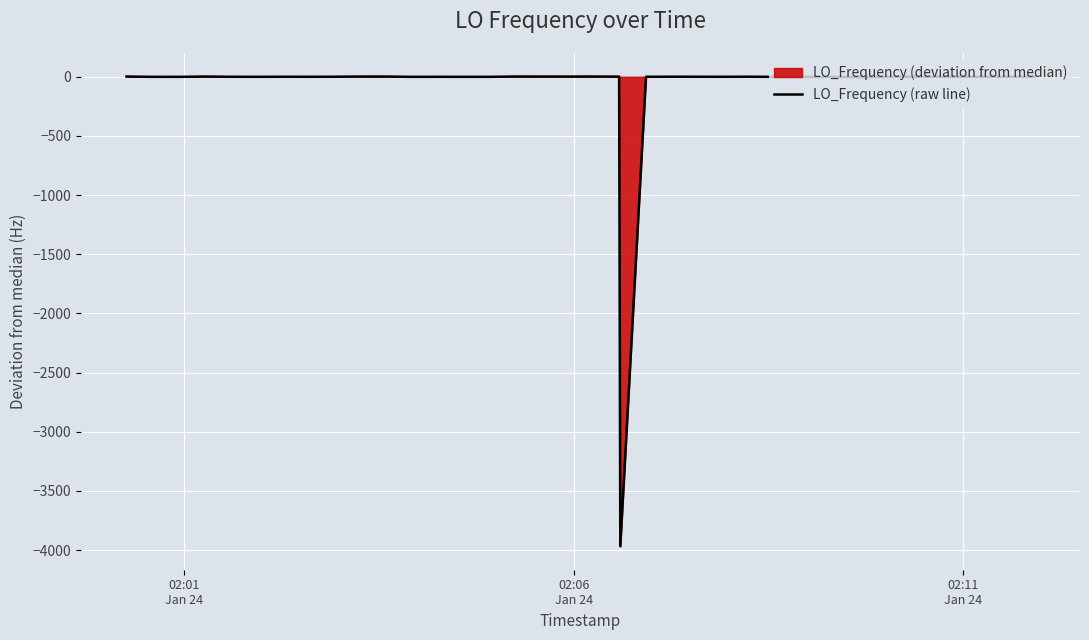

How many data points are above 0?

19